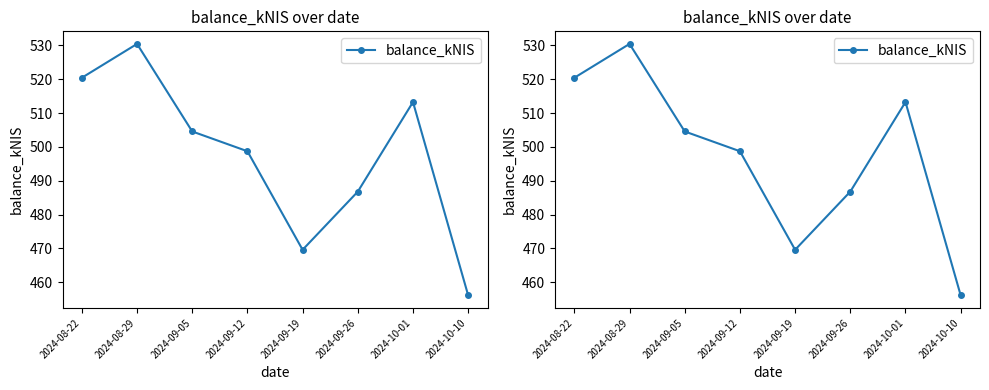

Which has a higher value, 2024-10-01 or 2024-09-26?

2024-10-01